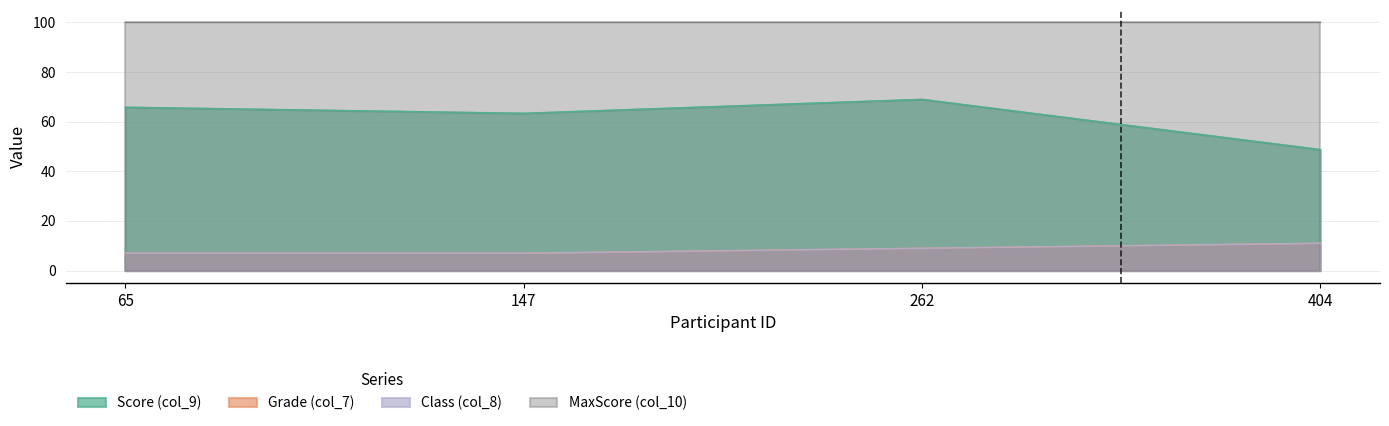

List the labels in order of Class (col_8) value, largest first.

404, 262, 65, 147